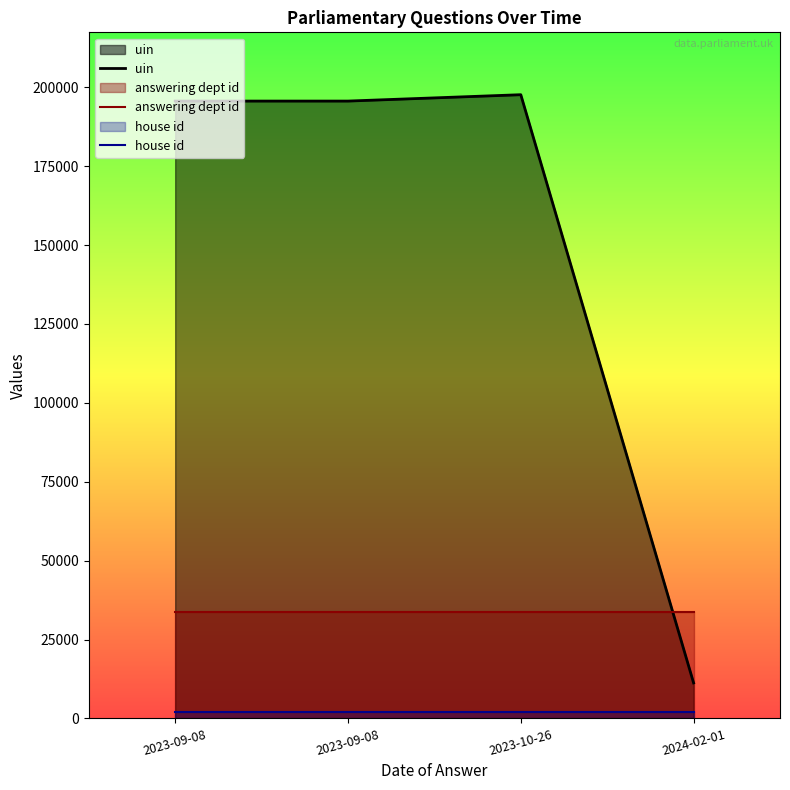

How many series are shown in this chart?

3